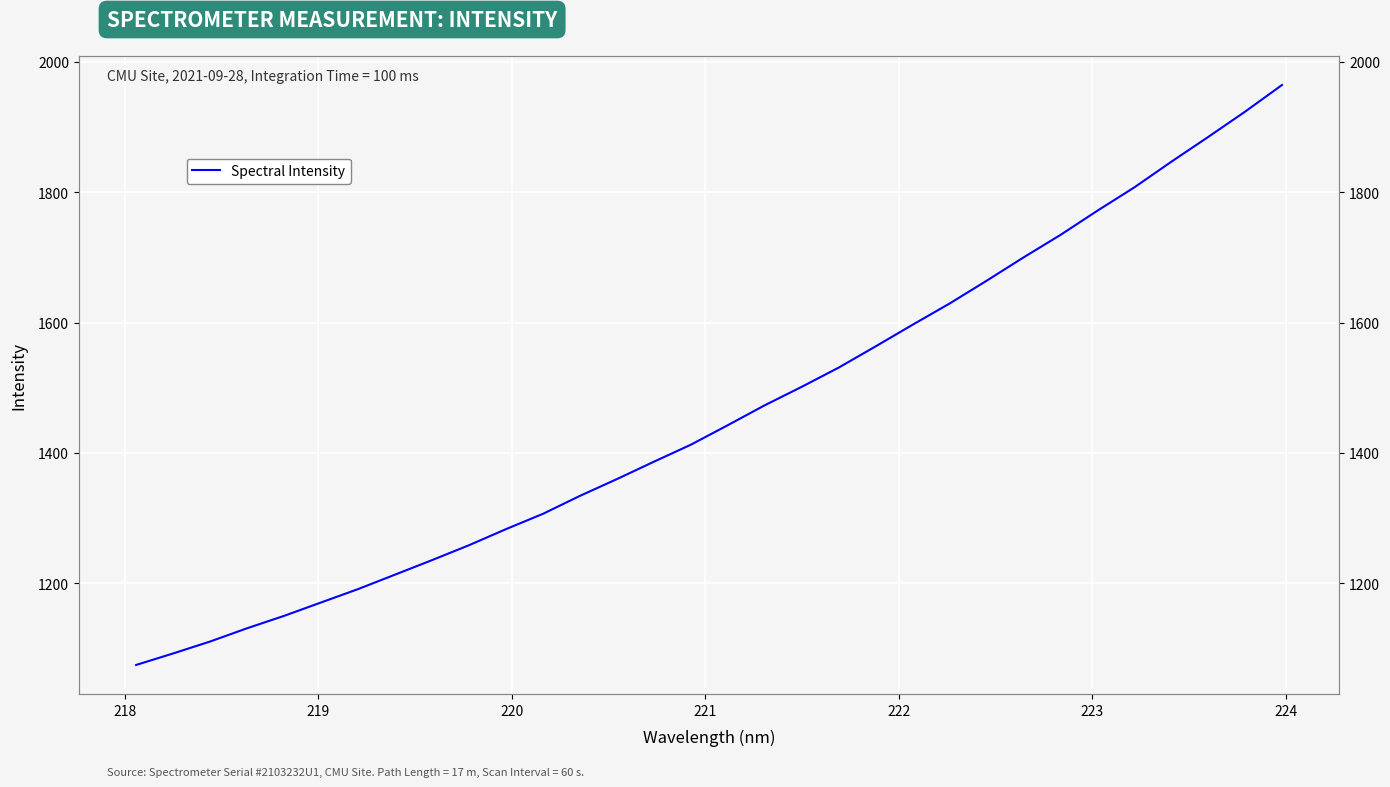

Is it true that the value at 25 is 2612.4?

False